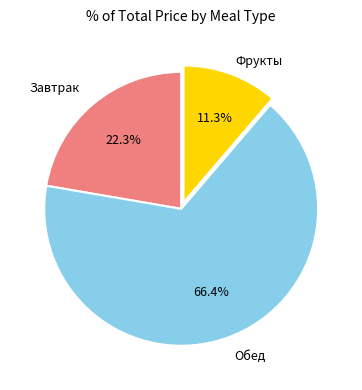

Is there a majority slice in this chart?

Yes